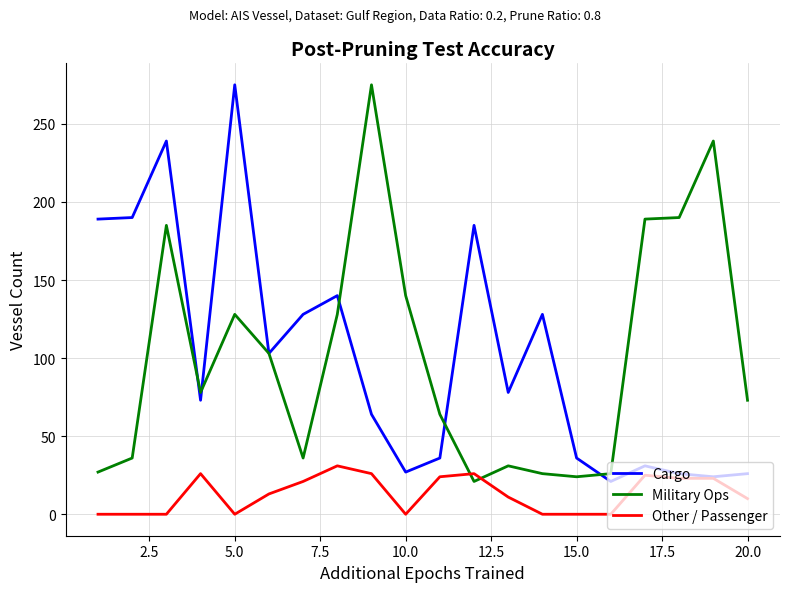

What is the greatest value displayed?

275